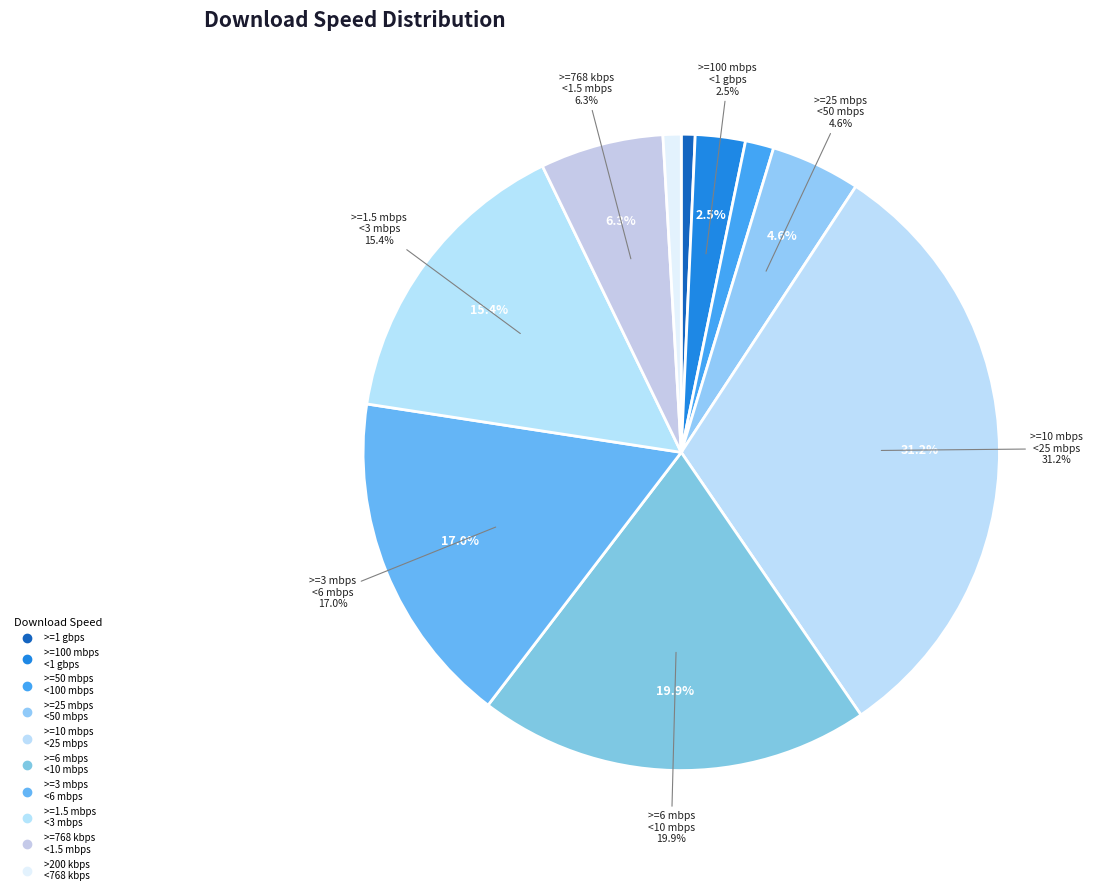

To the nearest percent, what portion does >=1.5 mbps
<3 mbps represent?

15%